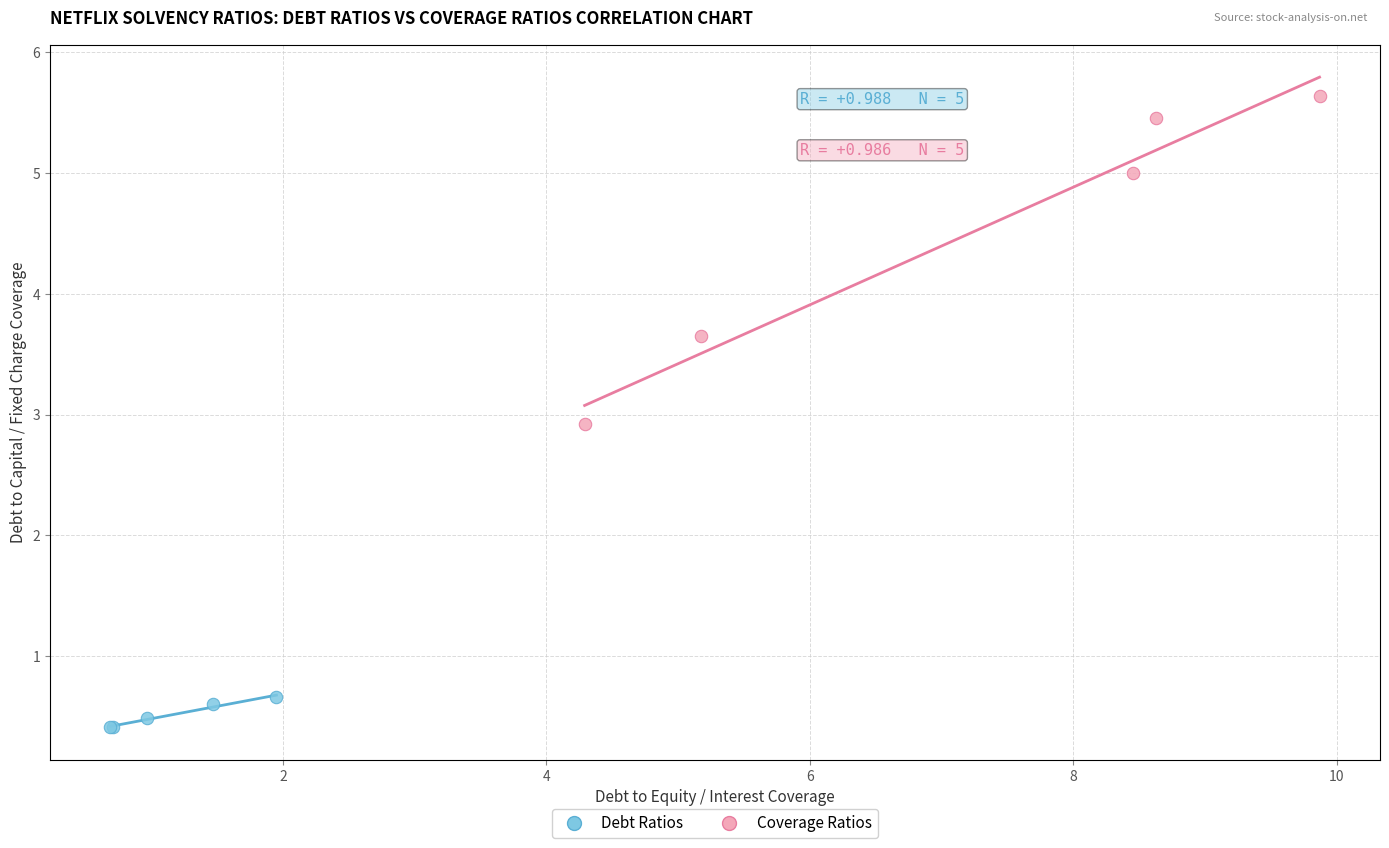

Which series contains the highest Y value?

Coverage Ratios